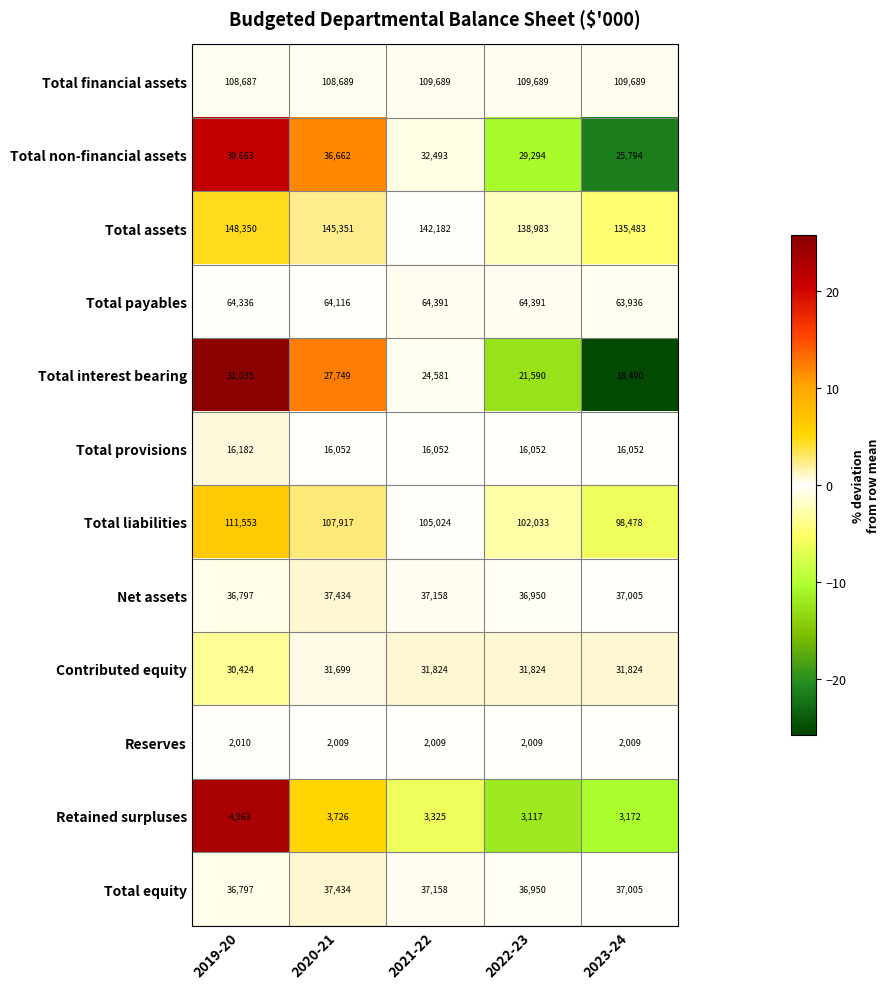

What is the greatest value displayed?

148350